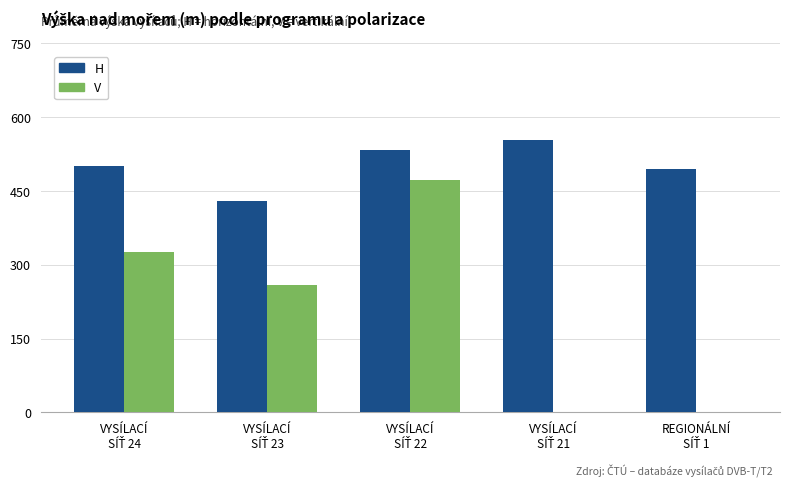

Which series has the largest total across all categories?

H